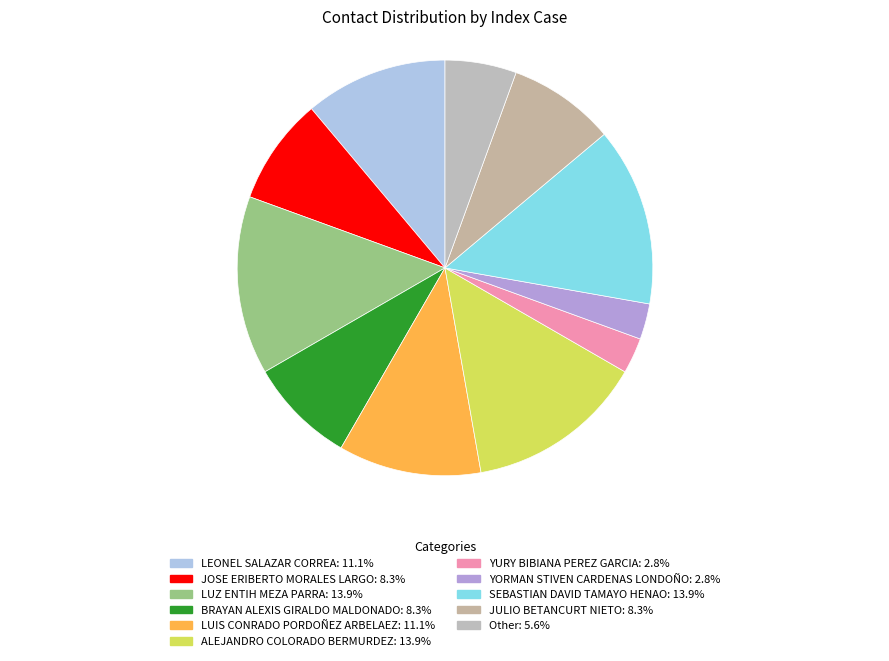

Approximately how many times larger is the value at BRAYAN ALEXIS GIRALDO MALDONADO compared to YURY BIBIANA PEREZ GARCIA?

3.0